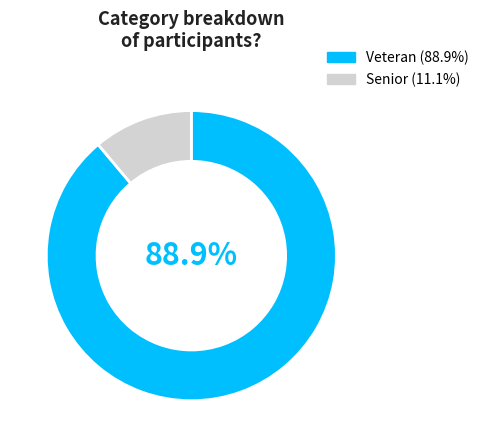

Is there a majority slice in this chart?

Yes